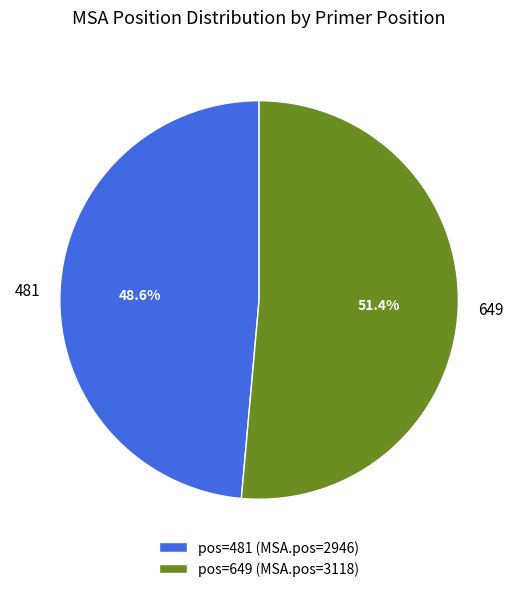

What is the largest slice in the pie chart?

649